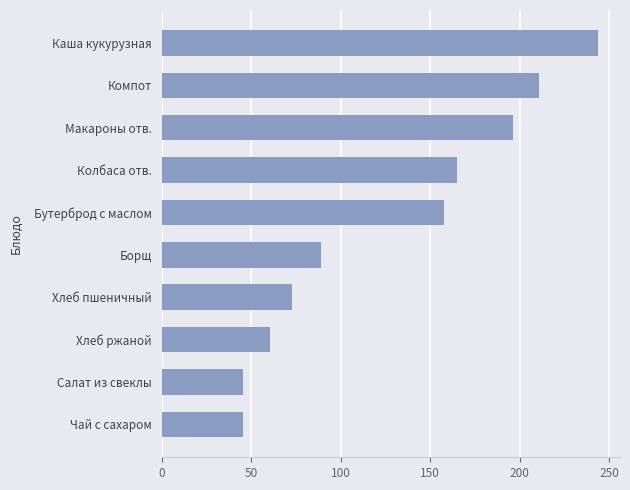

Between Каша кукурузная and Макароны отв., which is larger?

Каша кукурузная